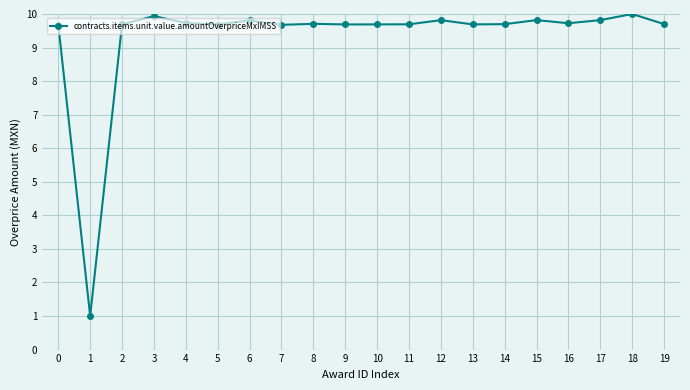

Is it true that the value at 9 is 4.4?

False